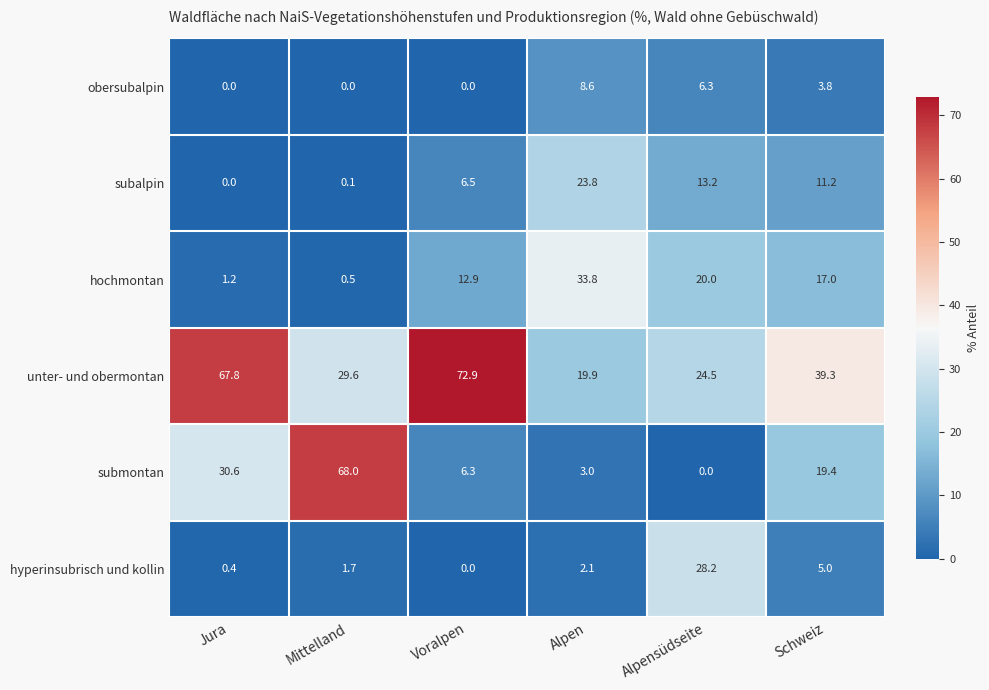

What is the sum of all subalpin values?

54.8